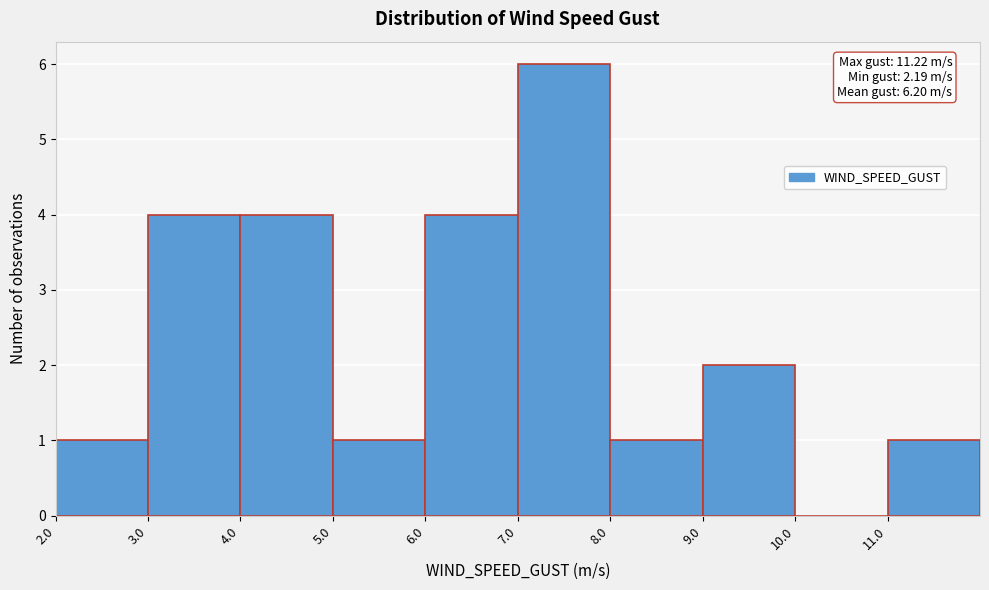

Which range on the x-axis has the tallest bar?

7 to 8